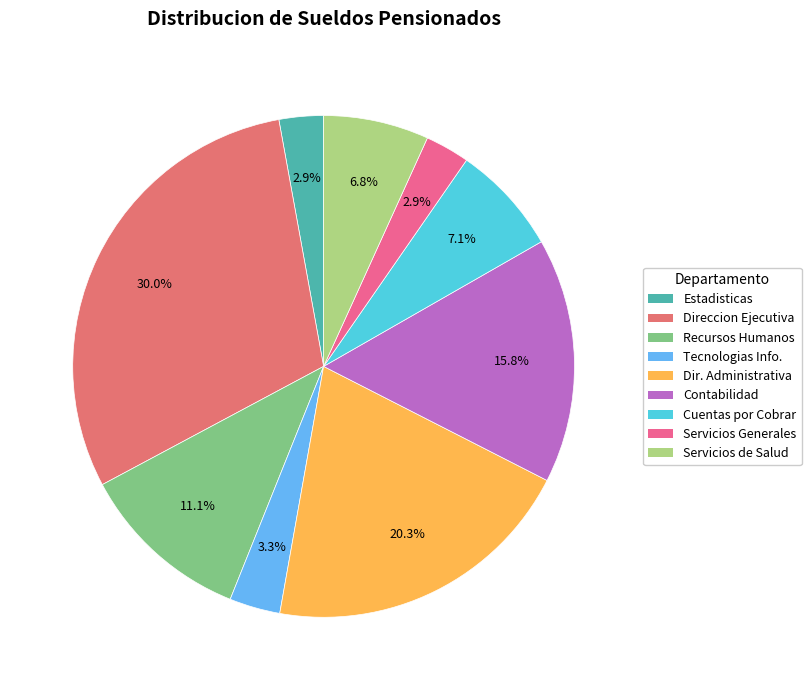

Count the number of slices in the pie.

9